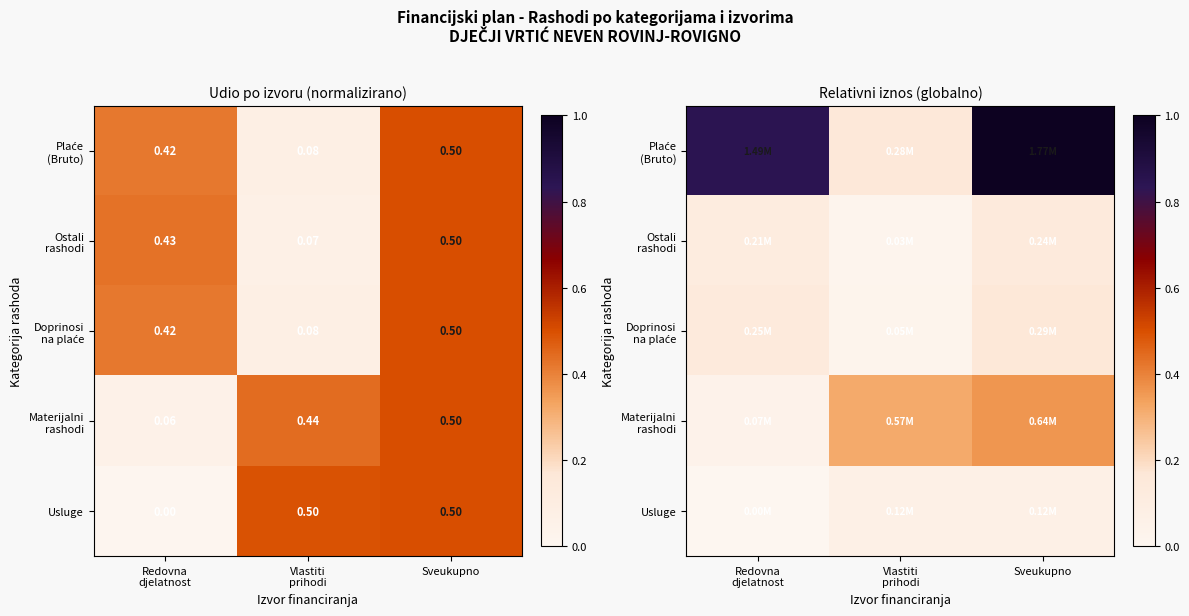

Which category has the lowest value in the Doprinosi na plaće series?

Vlastiti prihodi